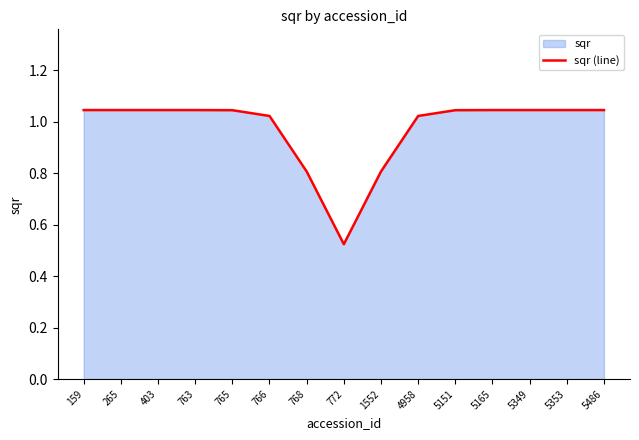

What is the value of the 5th point from the left?

1.0